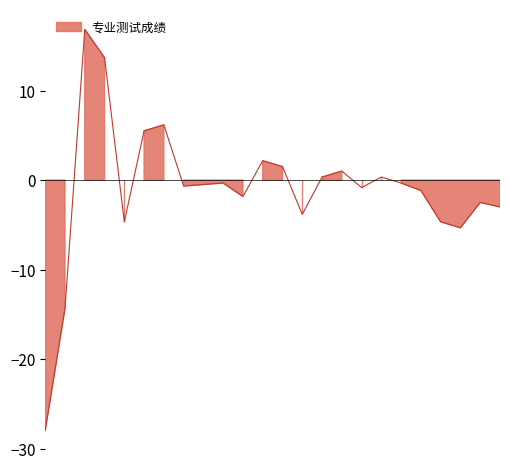

The chart shows a value of 112.0 at 4. True or false?

False